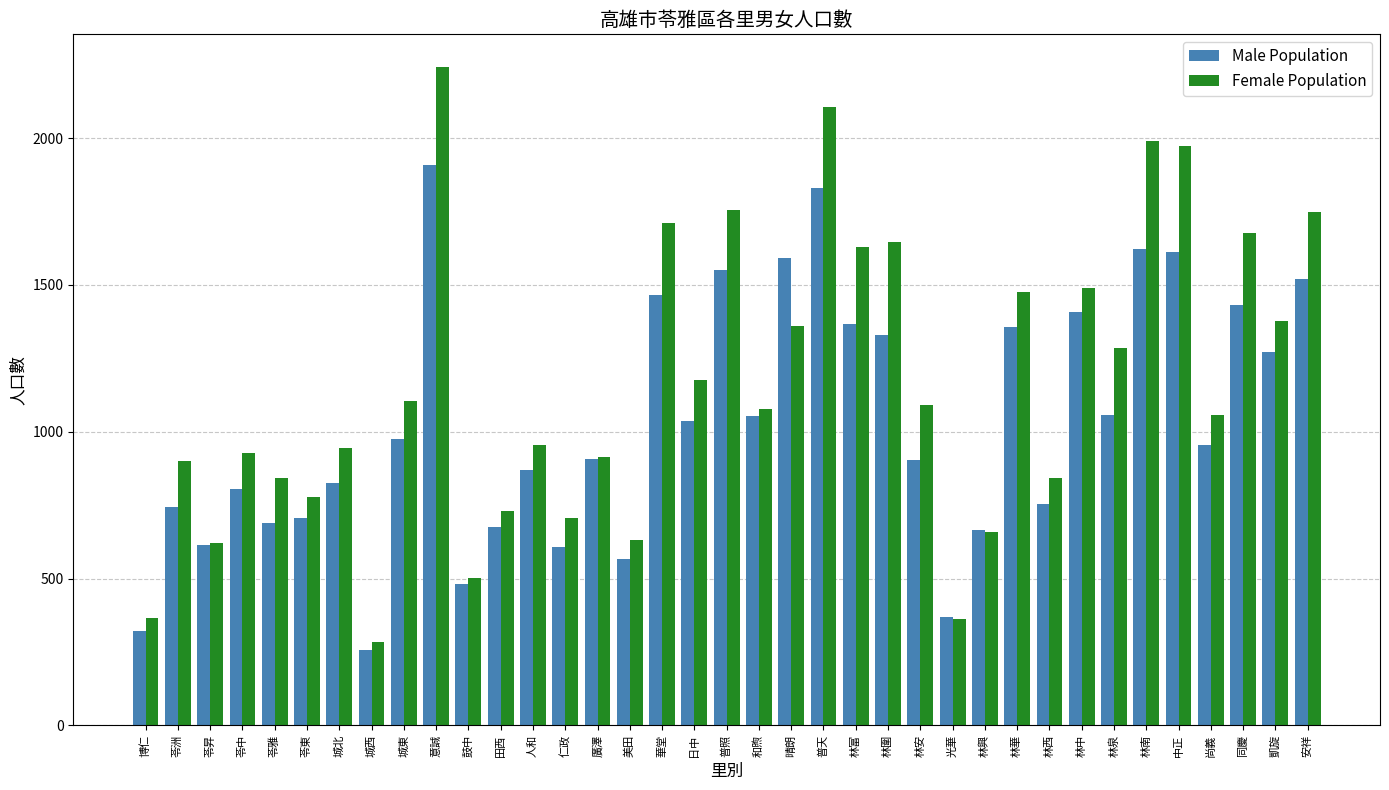

What is the sum of all Male Population values?

38109